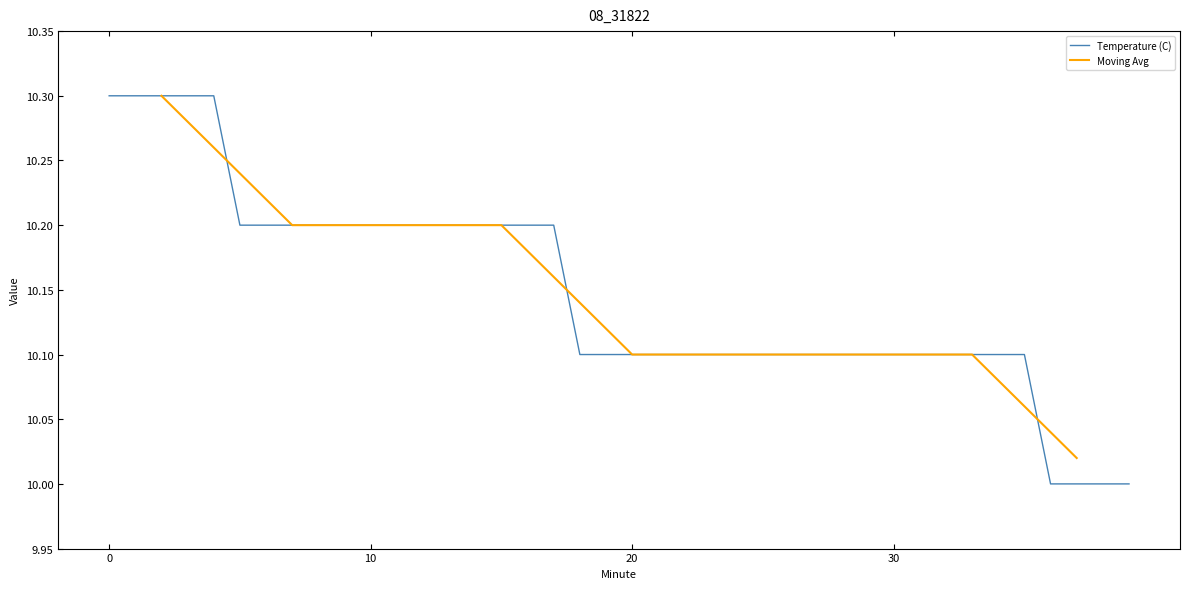

Between 11 and 14, which is larger?

11